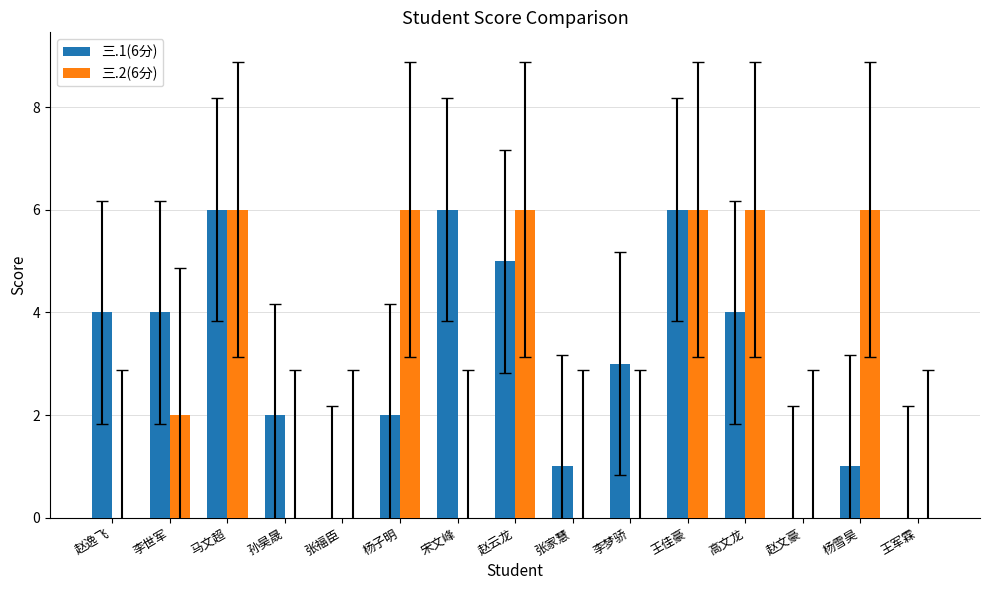

Is the value of 三.2(6分) at 孙昊晟 greater than the value of 三.1(6分) at 杨子明?

No